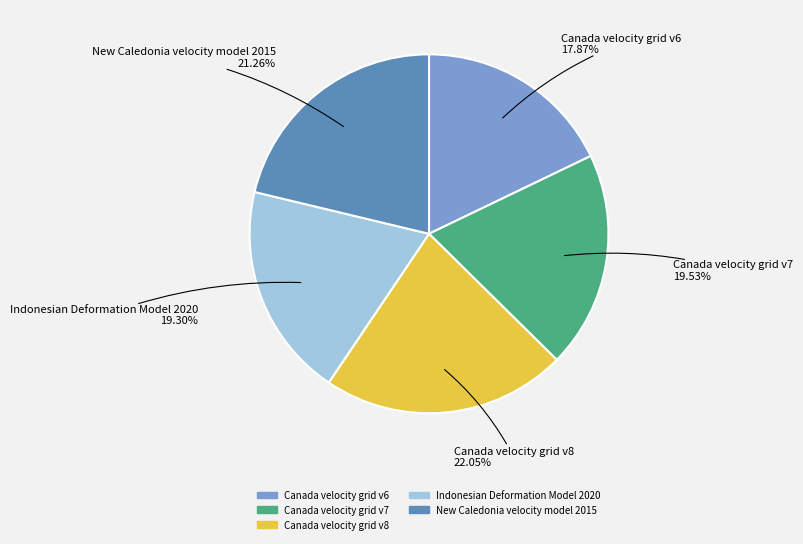

Which category has the biggest portion of the pie?

Canada velocity grid v8